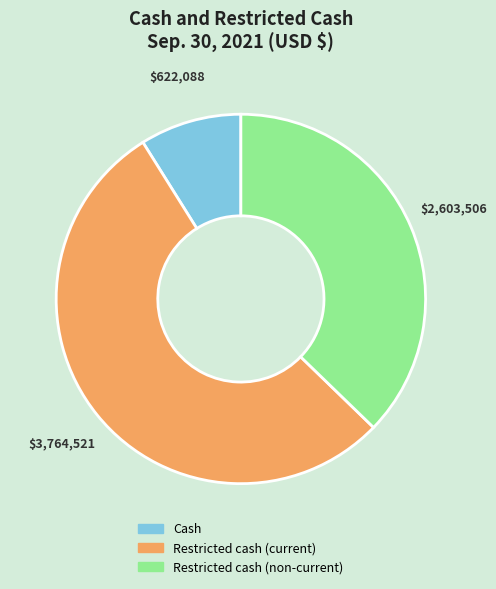

Between Cash and Restricted cash (current), which is larger?

Restricted cash (current)